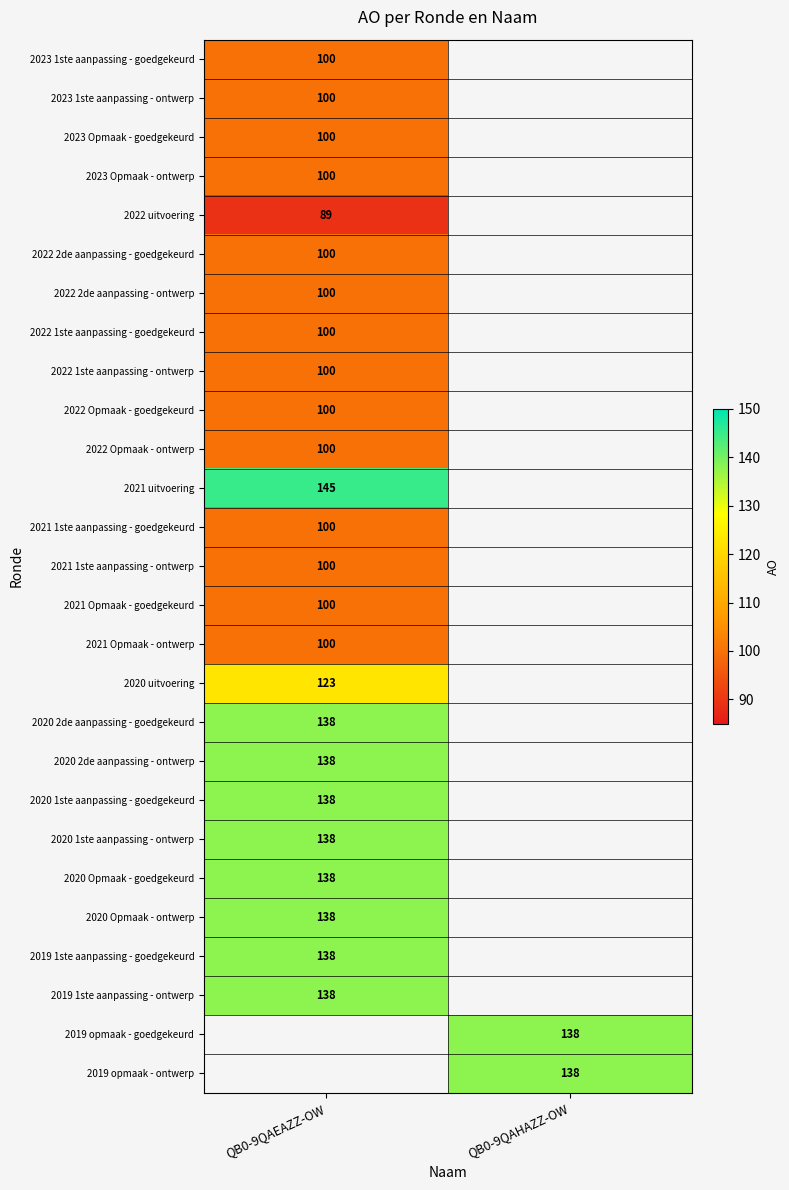

Count the number of categories in the chart.

2